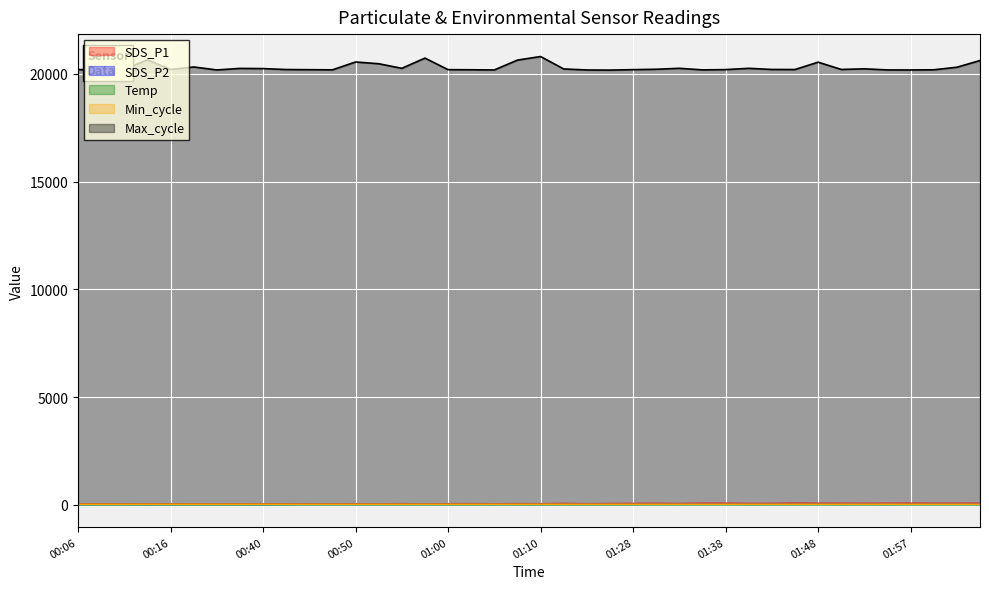

Reading left to right, extract all data points from this chart.

SDS_P1: 00:06=41.2	00:08=40.3	00:11=37.7	00:13=33.7	00:16=37.4	00:18=35.4	00:21=34.8	00:29=38.3	00:40=34.1	00:42=40.6	00:45=44.2	00:47=41.6	00:50=45.1	00:52=38.8	00:55=47.3	00:57=38.9	01:00=46.2	01:02=48.4	01:05=43.3	01:07=48.0	01:10=46.5	01:12=55.0	01:15=45.7	01:17=51.0	01:28=55.0	01:30=58.5	01:33=51.8	01:35=62.1	01:38=63.8	01:40=54.0	01:43=55.6	01:45=66.9	01:48=61.5	01:50=60.0	01:52=58.6	01:55=61.0	01:57=64.7	02:00=60.5	02:02=61.2	02:05=63.6
SDS_P2: 00:06=17.8	00:08=20.2	00:11=20.0	00:13=17.7	00:16=19.7	00:18=18.4	00:21=19.3	00:29=18.7	00:40=17.4	00:42=19.5	00:45=23.7	00:47=21.6	00:50=22.4	00:52=23.4	00:55=23.3	00:57=22.3	01:00=23.4	01:02=24.6	01:05=21.1	01:07=23.9	01:10=22.7	01:12=26.4	01:15=25.1	01:17=25.9	01:28=25.9	01:30=28.6	01:33=26.7	01:35=28.8	01:38=29.0	01:40=25.4	01:43=26.9	01:45=26.5	01:48=29.1	01:50=25.5	01:52=27.2	01:55=24.8	01:57=28.1	02:00=29.6	02:02=27.7	02:05=30.0
Temp: 00:06=2.8	00:08=2.9	00:11=2.9	00:13=2.9	00:16=2.9	00:18=2.9	00:21=2.8	00:29=2.6	00:40=2.7	00:42=2.6	00:45=2.7	00:47=2.6	00:50=2.7	00:52=2.7	00:55=2.8	00:57=2.8	01:00=2.7	01:02=2.7	01:05=2.7	01:07=2.7	01:10=2.8	01:12=2.8	01:15=2.8	01:17=2.8	01:28=2.7	01:30=2.7	01:33=2.7	01:35=2.8	01:38=2.7	01:40=2.8	01:43=2.8	01:45=2.8	01:48=2.9	01:50=3.0	01:52=2.8	01:55=2.8	01:57=2.9	02:00=2.8	02:02=2.8	02:05=2.8
Min_cycle: 00:06=28.0	00:08=28.0	00:11=28.0	00:13=28.0	00:16=28.0	00:18=28.0	00:21=28.0	00:29=28.0	00:40=28.0	00:42=28.0	00:45=28.0	00:47=28.0	00:50=28.0	00:52=28.0	00:55=28.0	00:57=28.0	01:00=28.0	01:02=28.0	01:05=28.0	01:07=28.0	01:10=28.0	01:12=28.0	01:15=28.0	01:17=28.0	01:28=28.0	01:30=28.0	01:33=28.0	01:35=28.0	01:38=28.0	01:40=28.0	01:43=28.0	01:45=28.0	01:48=28.0	01:50=28.0	01:52=28.0	01:55=29.0	01:57=28.0	02:00=28.0	02:02=28.0	02:05=28.0
Max_cycle: 00:06=20201.0	00:08=20189.0	00:11=20213.0	00:13=20653.0	00:16=20204.0	00:18=20323.0	00:21=20184.0	00:29=20255.0	00:40=20247.0	00:42=20203.0	00:45=20196.0	00:47=20189.0	00:50=20553.0	00:52=20473.0	00:55=20259.0	00:57=20734.0	01:00=20198.0	01:02=20192.0	01:05=20184.0	01:07=20641.0	01:10=20807.0	01:12=20230.0	01:15=20183.0	01:17=20177.0	01:28=20198.0	01:30=20216.0	01:33=20260.0	01:35=20187.0	01:38=20200.0	01:40=20259.0	01:43=20206.0	01:45=20204.0	01:48=20545.0	01:50=20207.0	01:52=20236.0	01:55=20185.0	01:57=20184.0	02:00=20191.0	02:02=20310.0	02:05=20621.0